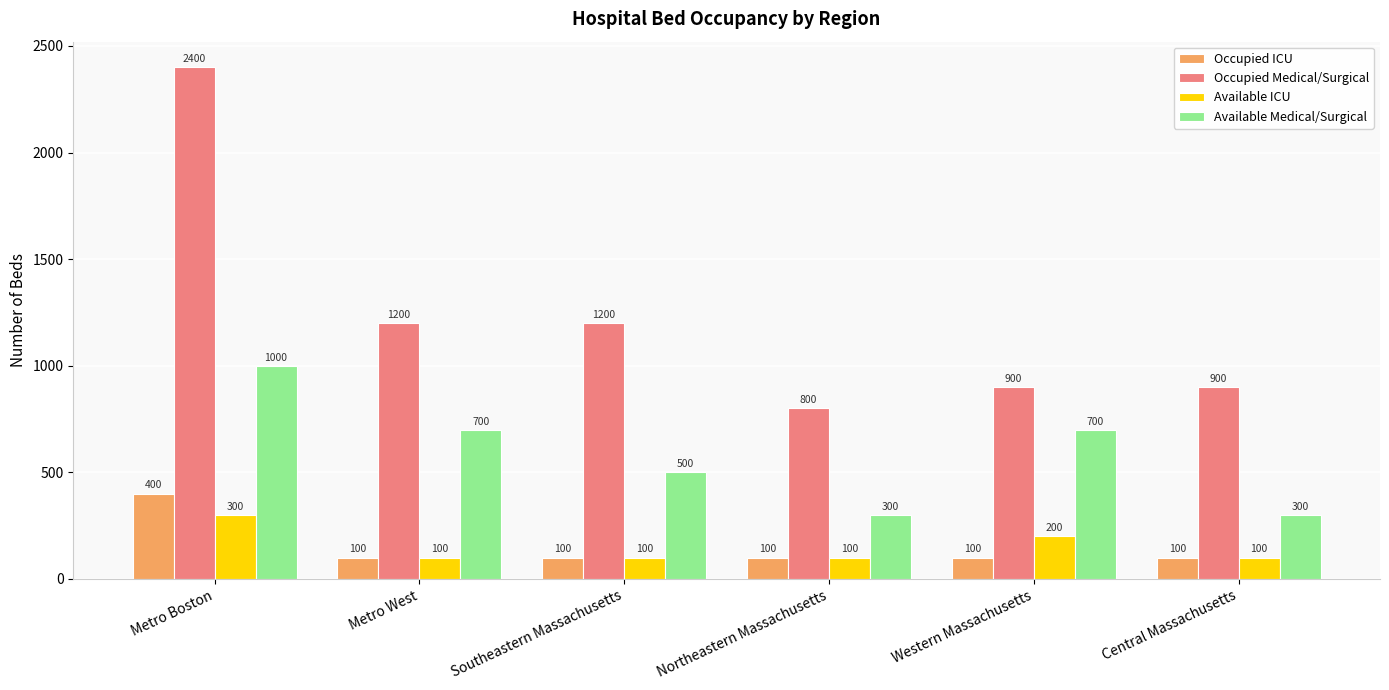

Which series has the largest total across all categories?

Occupied Medical/Surgical